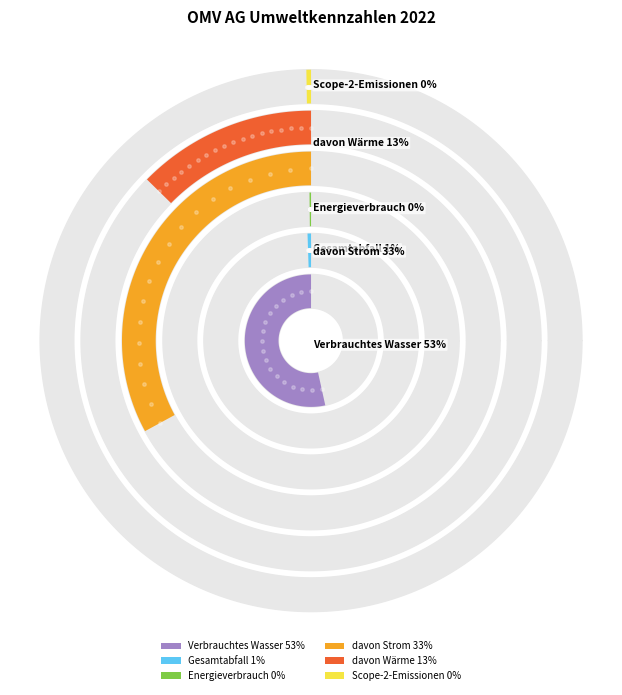

Approximately how many times larger is the value at davon Wärme compared to davon Strom?

0.4